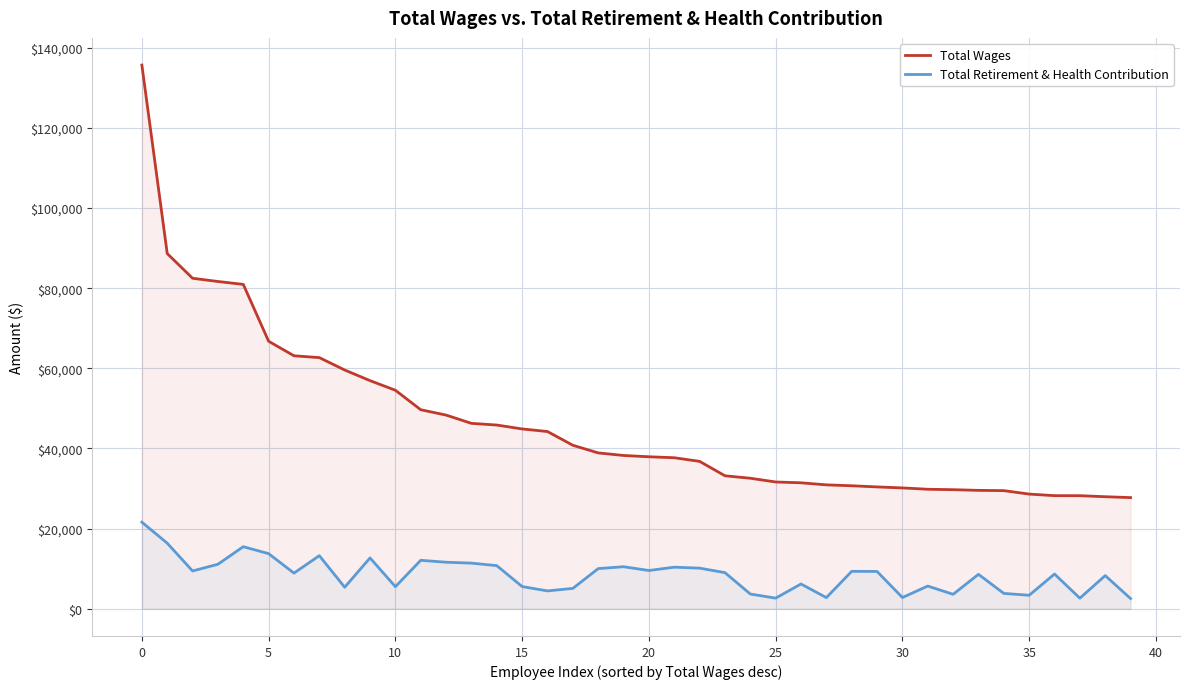

What is the minimum value for Total Wages?

27746